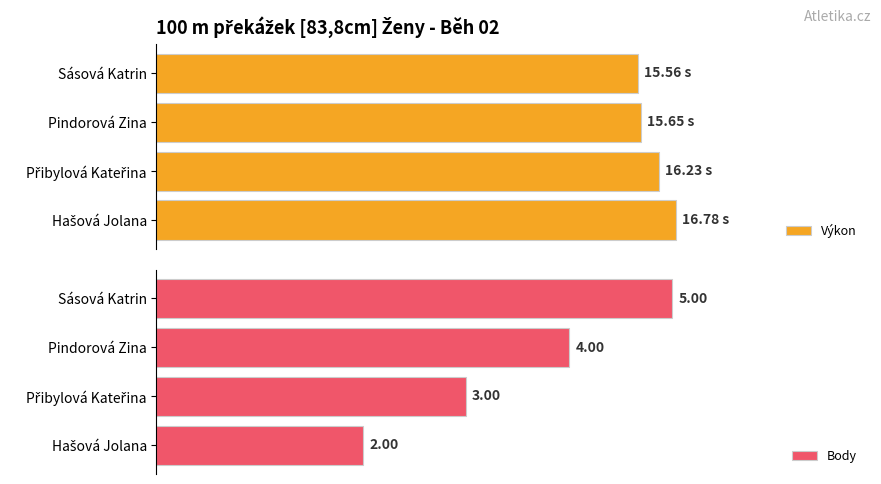

How many series are shown in this chart?

2